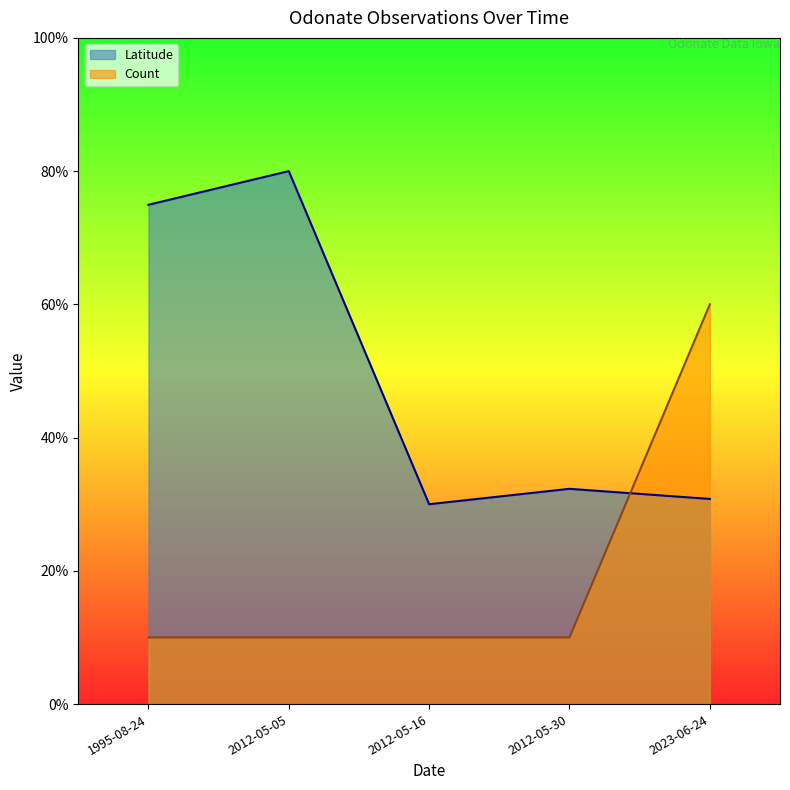

How many interior local peaks does the Latitude series have?

2